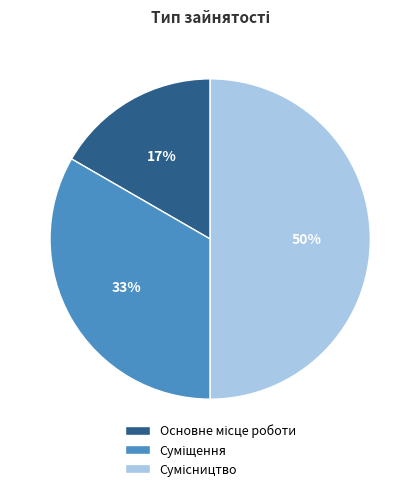

To the nearest percent, what is the average slice percentage?

33%